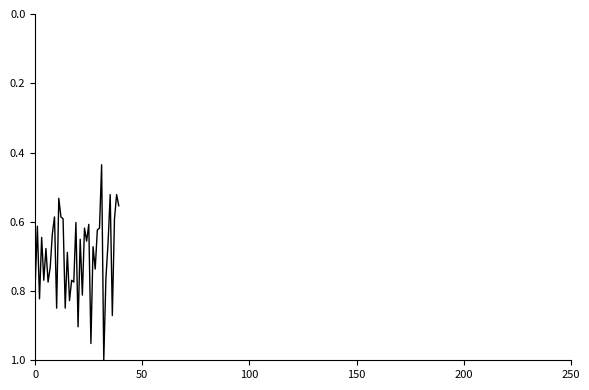

How many interior local peaks (higher than both neighbors) does the data have?

14